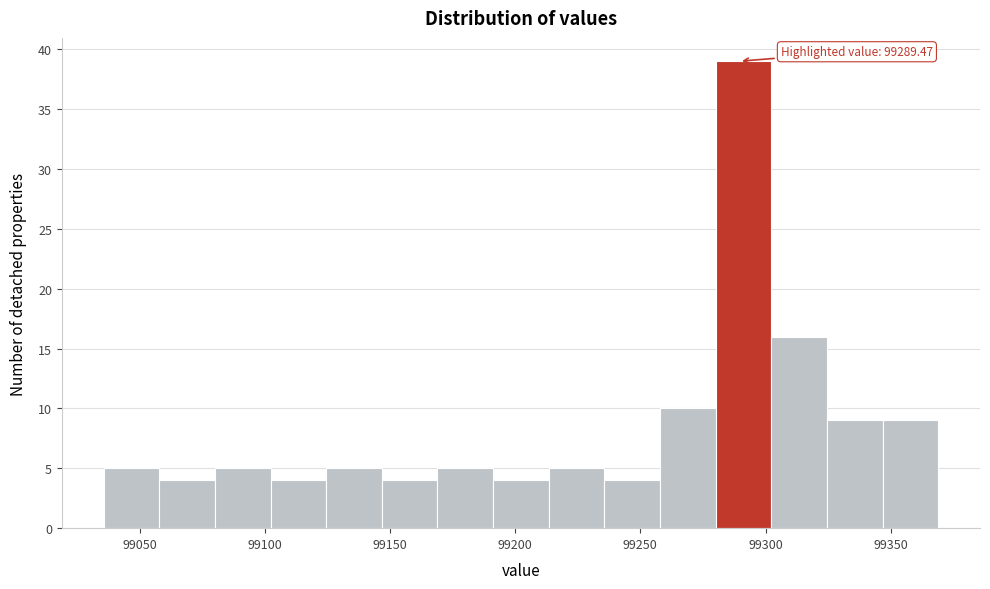

Over which range of the x-axis is the bar tallest?

99280 to 99300